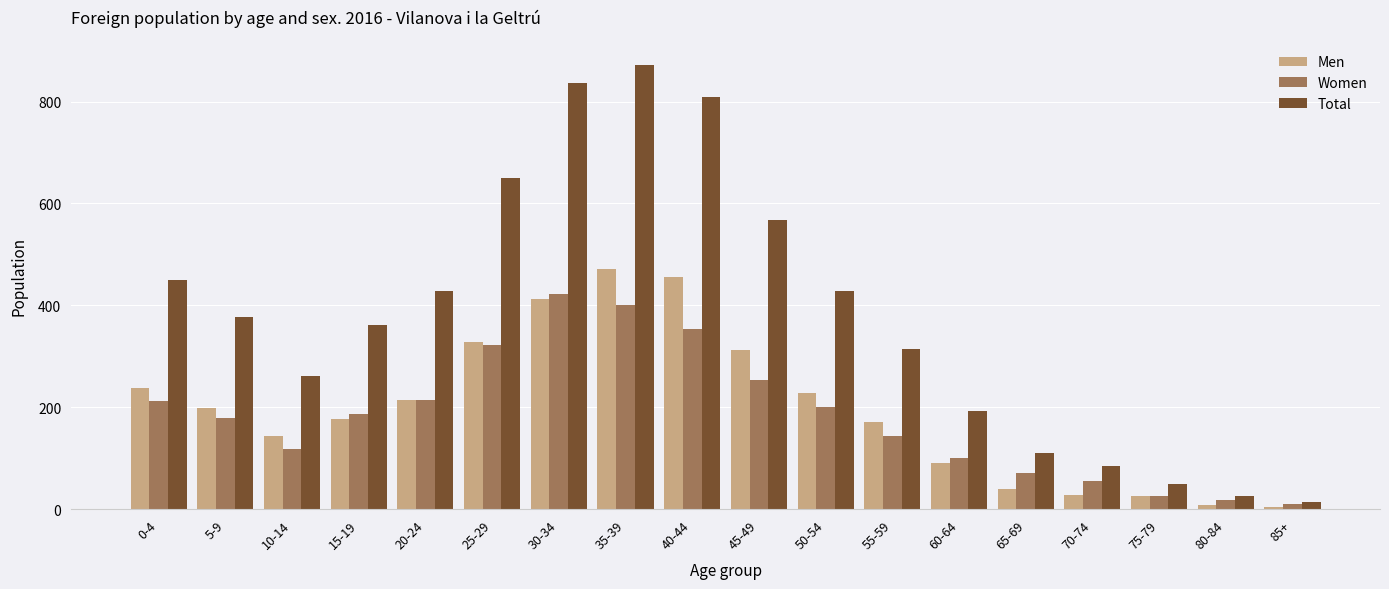

True or false: Women has a value of 354 at 40-44.

True